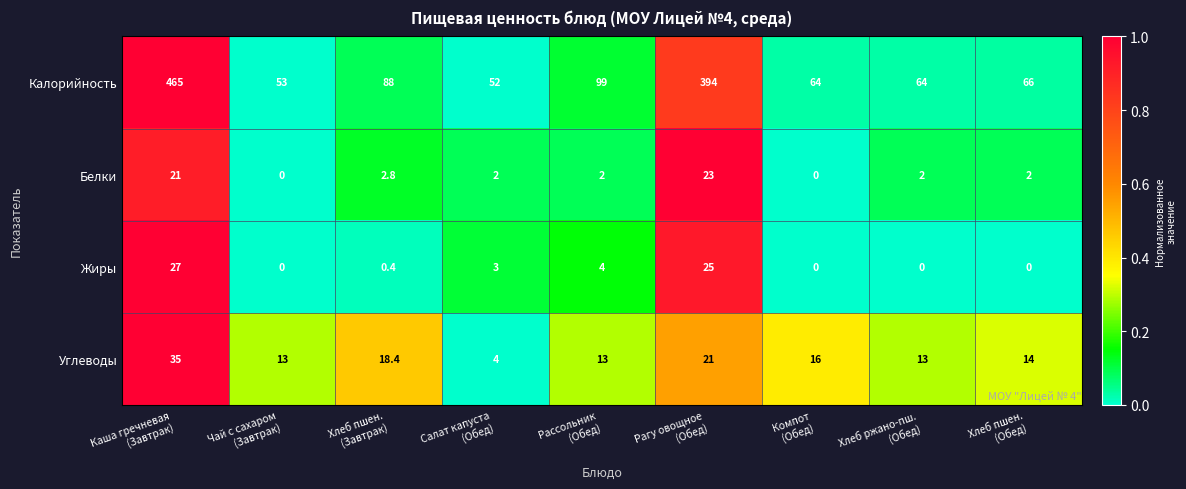

What is the maximum value for Белки?

23.0